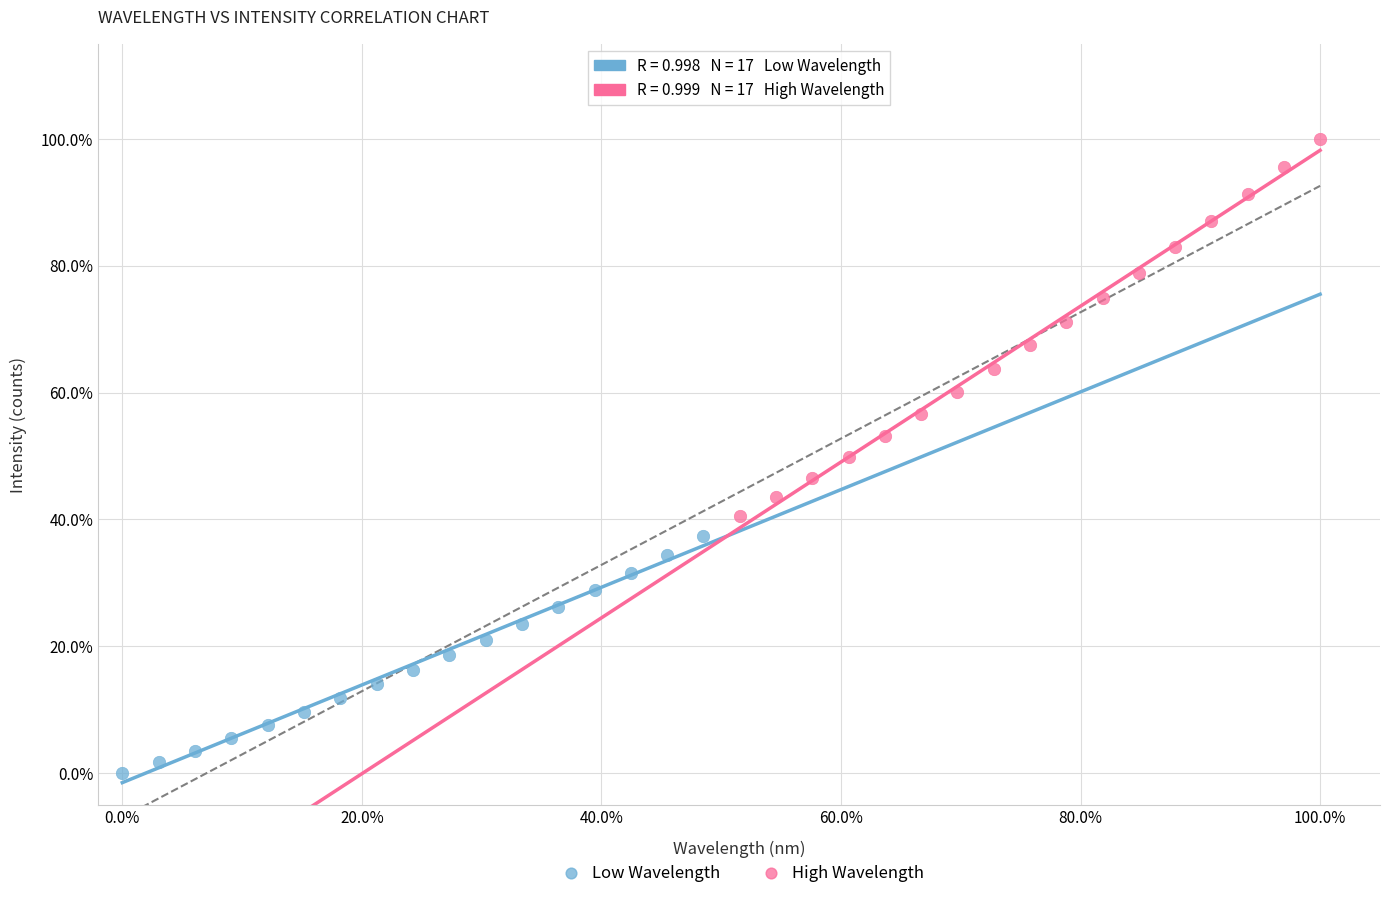

What are all the series names shown in the legend?

Low Wavelength, High Wavelength